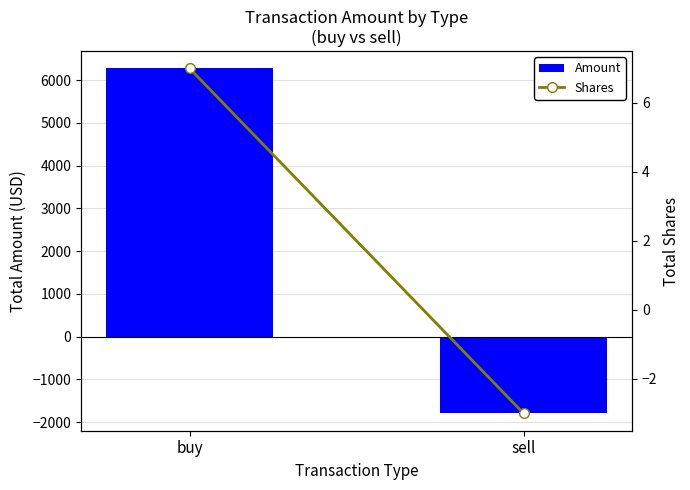

At which label does Shares reach its minimum?

sell